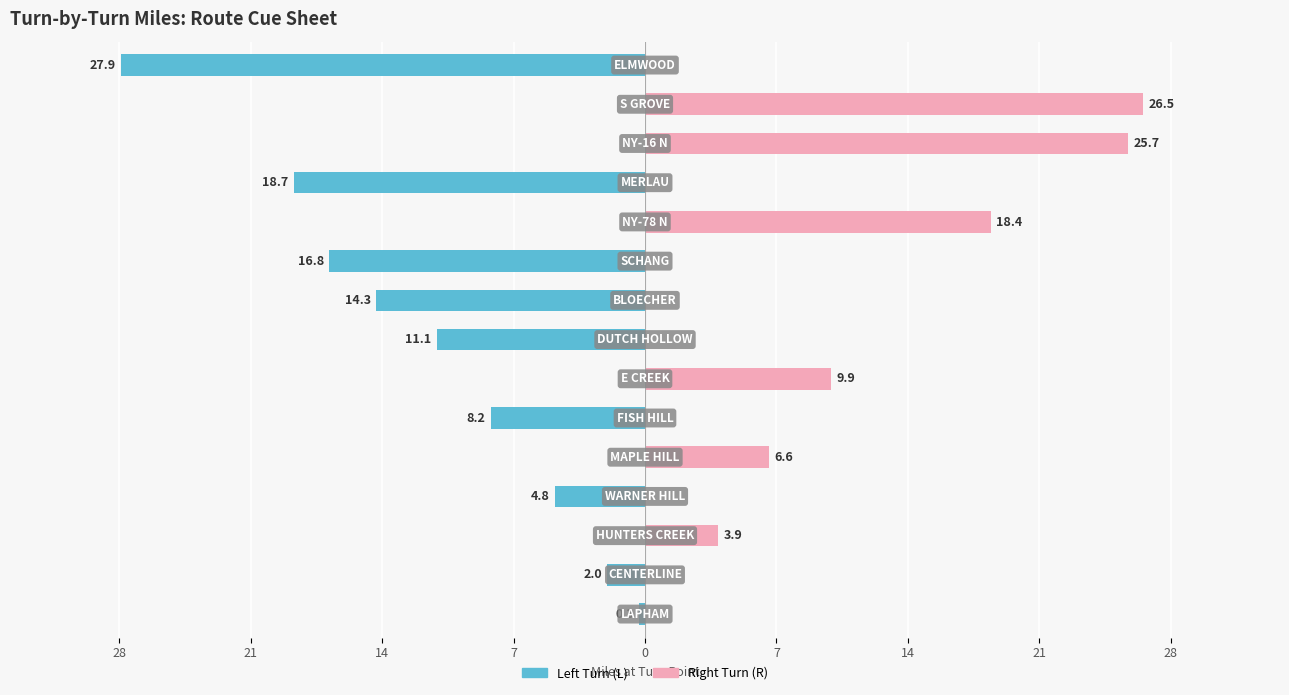

At 7, list the series in order from smallest to largest.

Left Turn (L), Right Turn (R)